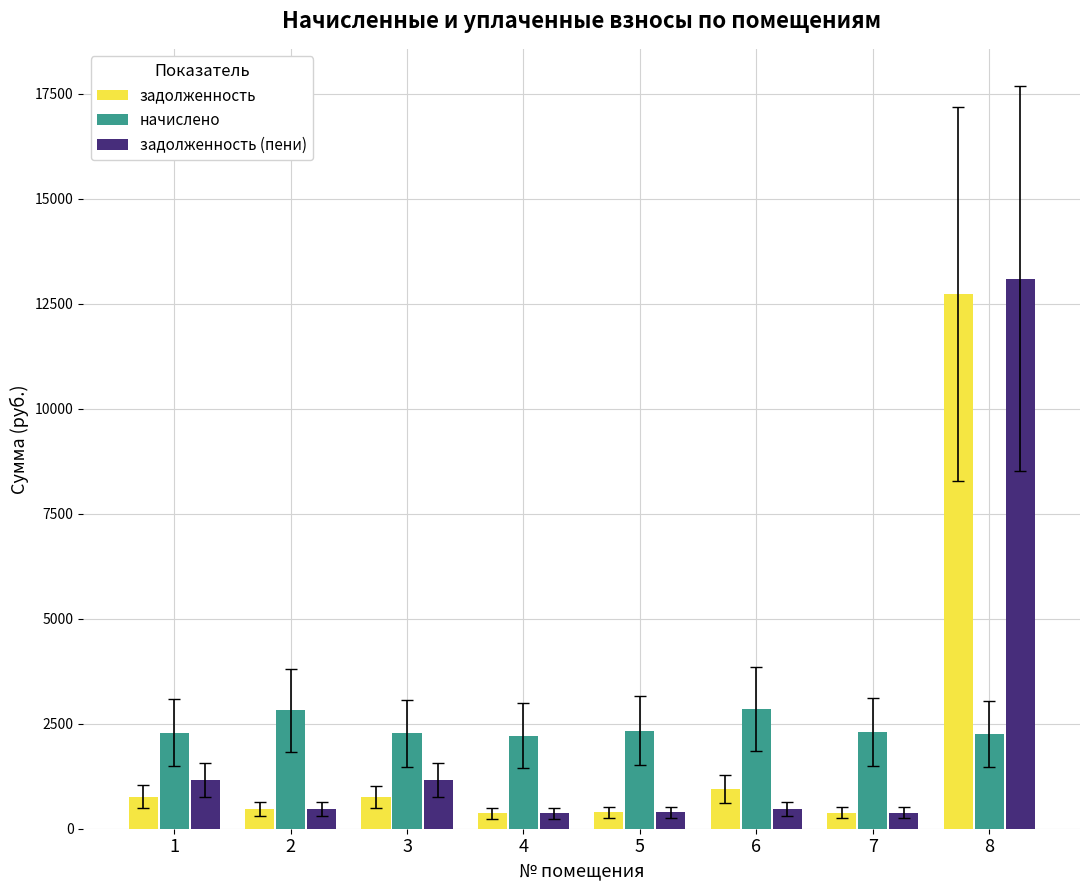

Does the chart contain stacked bars?

No